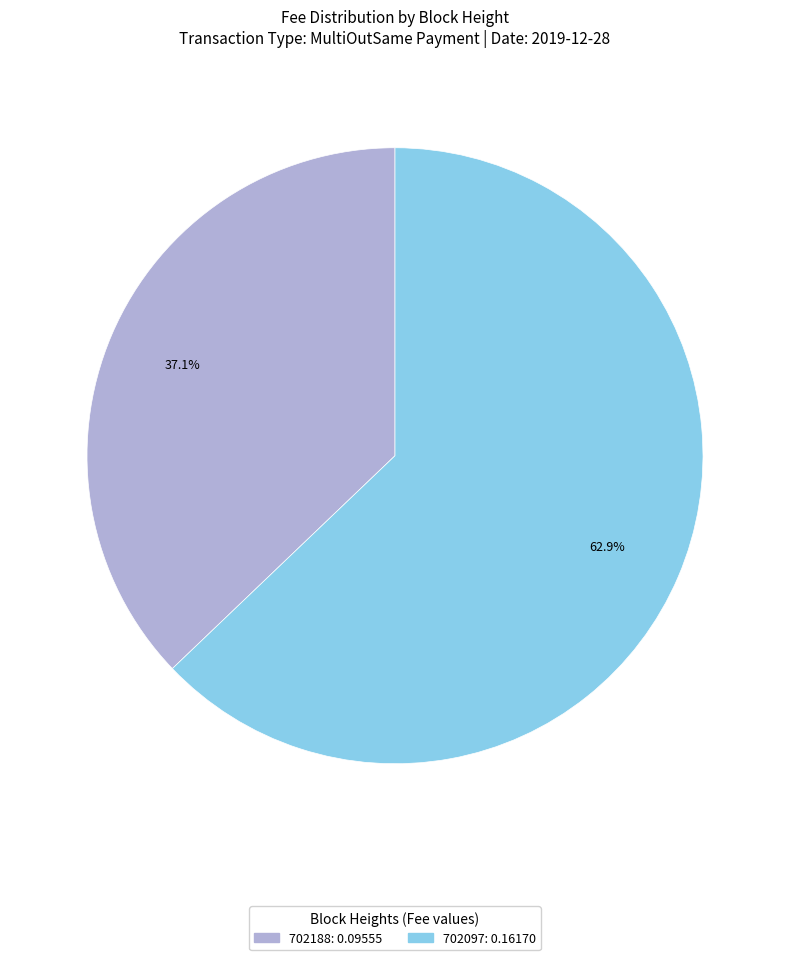

Which category has the smallest portion of the pie?

702188